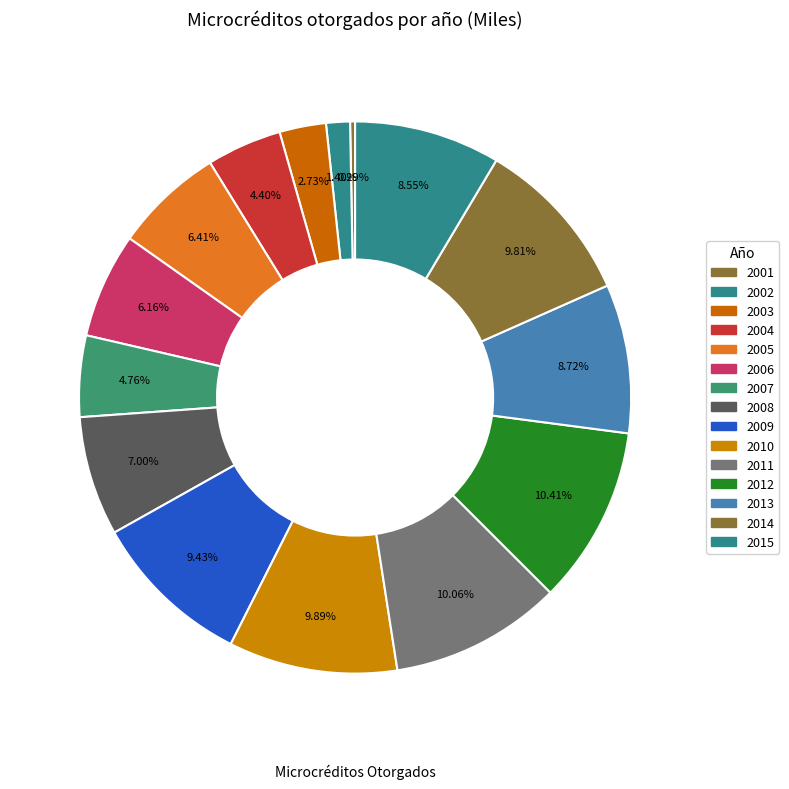

How many segments does this pie chart have?

15